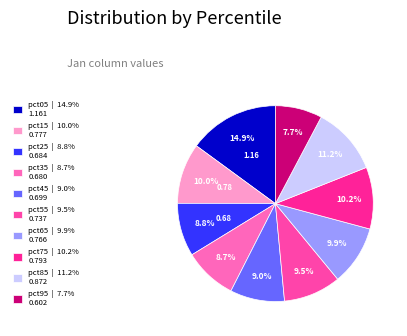

To the nearest percent, what is the combined percentage of pct85 and pct55?

21%